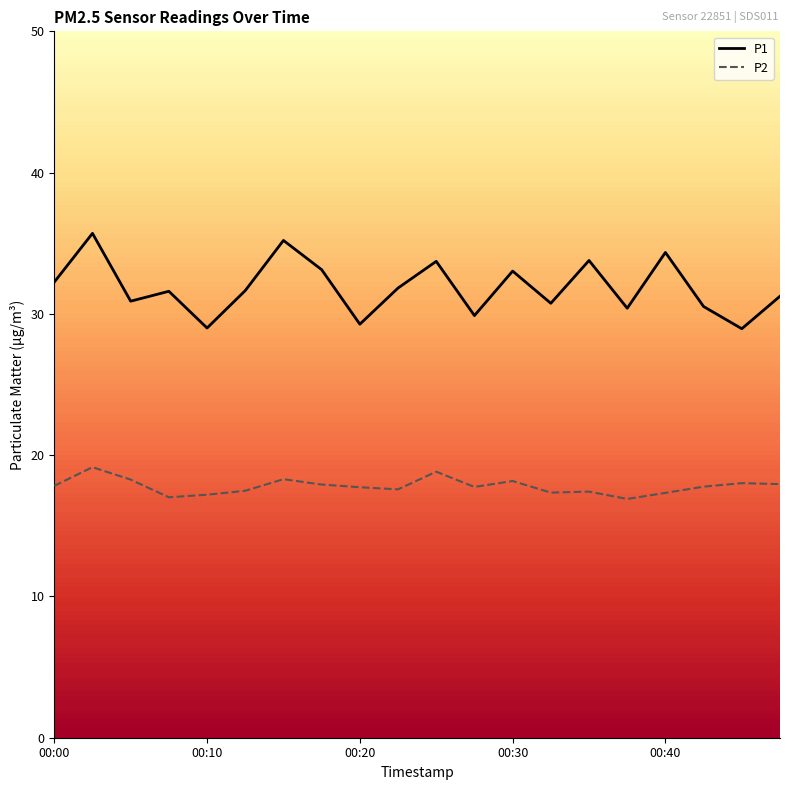

What is the greatest value displayed?

35.7